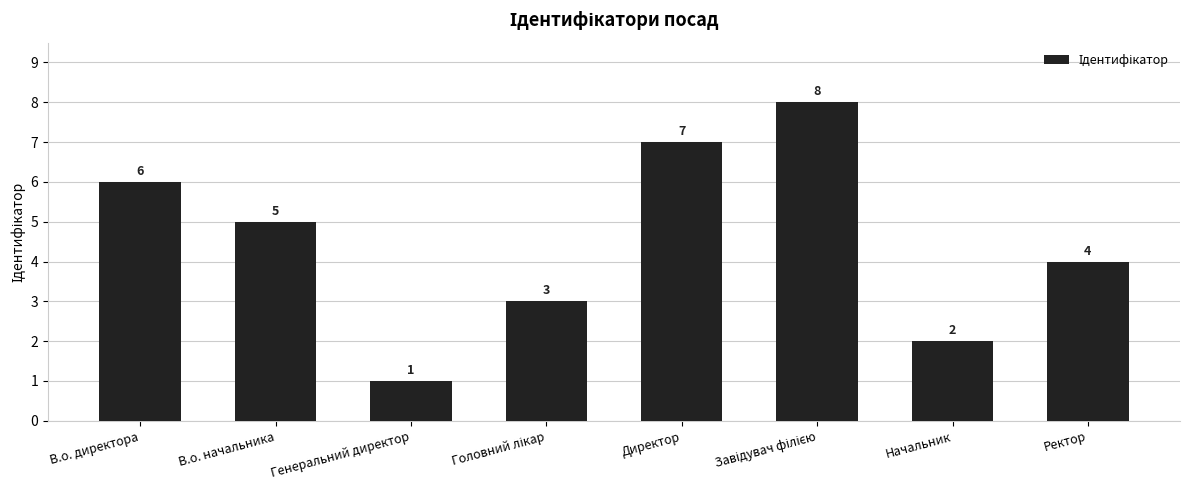

At which category does the chart reach its minimum across all series?

Генеральний директор